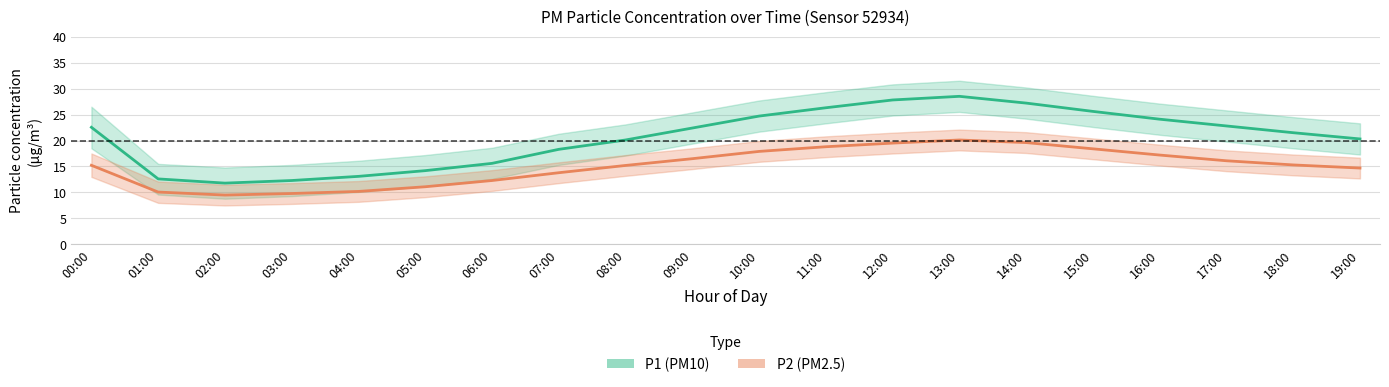

Is this an area chart (filled region under the line)?

No